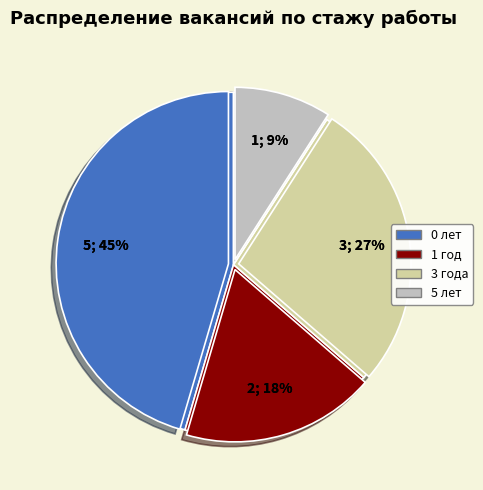

To the nearest percent, what is the average slice percentage?

10%